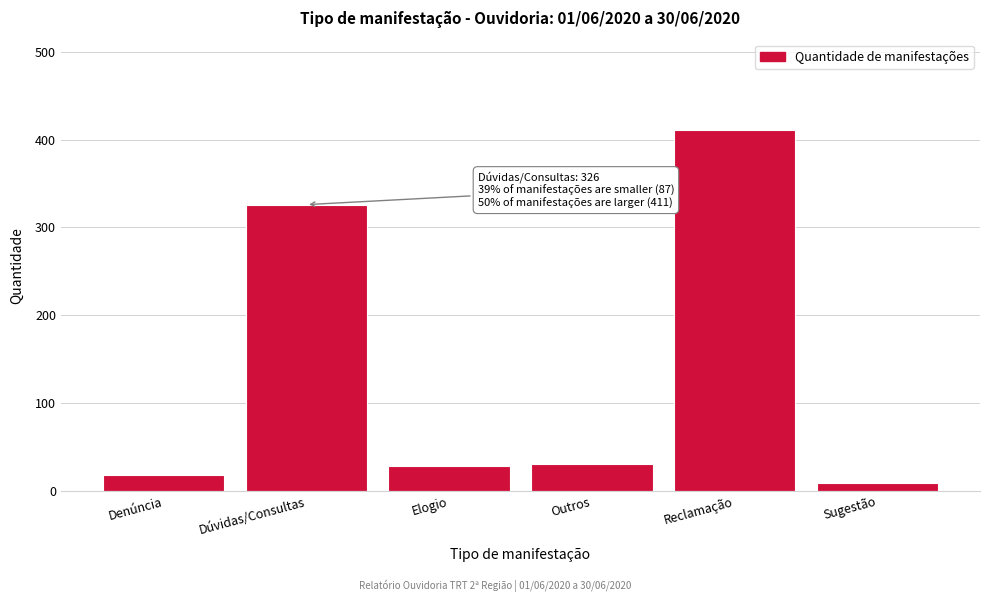

What is the label of the 2nd bar from the right?

Reclamação